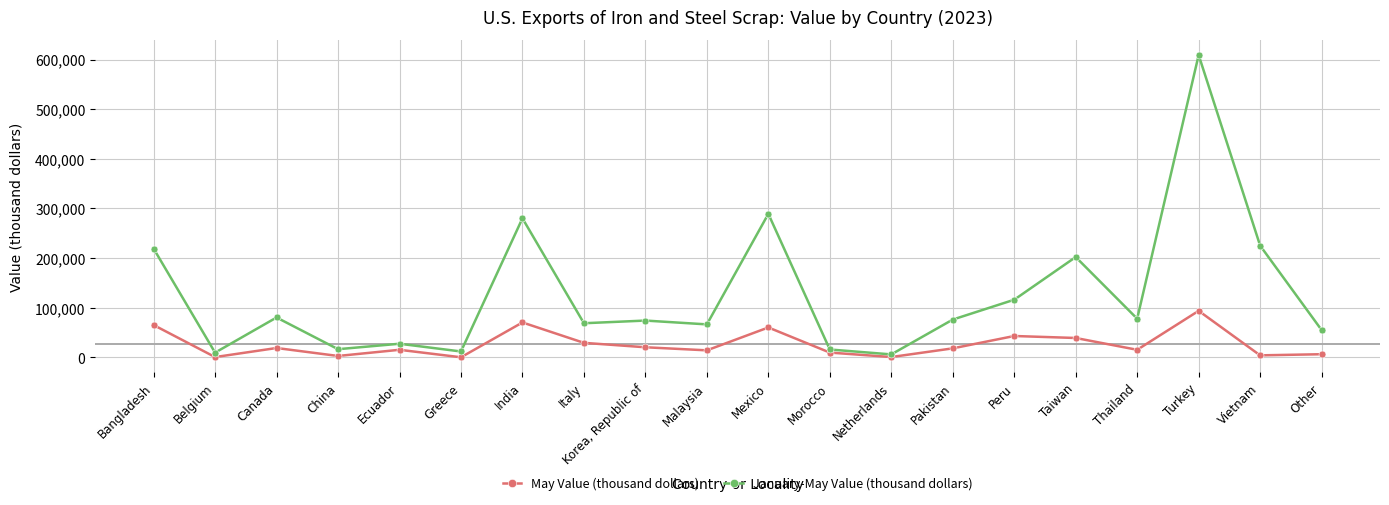

Read the January-May Value (thousand dollars) value at Thailand.

77700